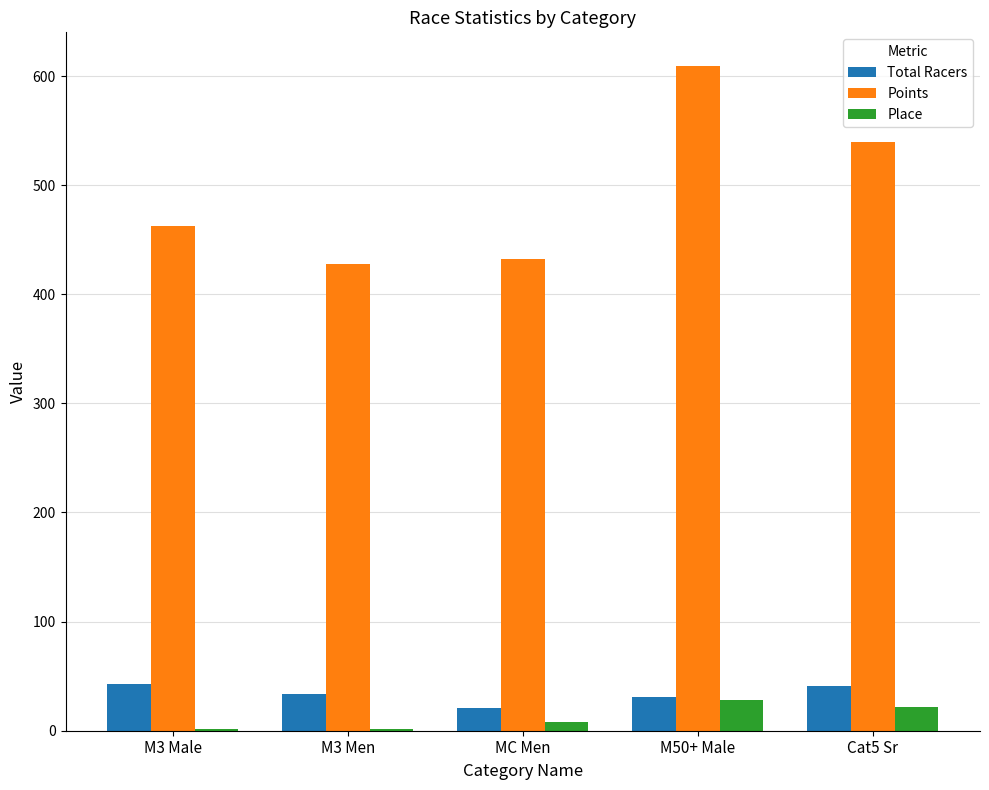

Which series changed the most between M3 Male and M50+ Male?

Points